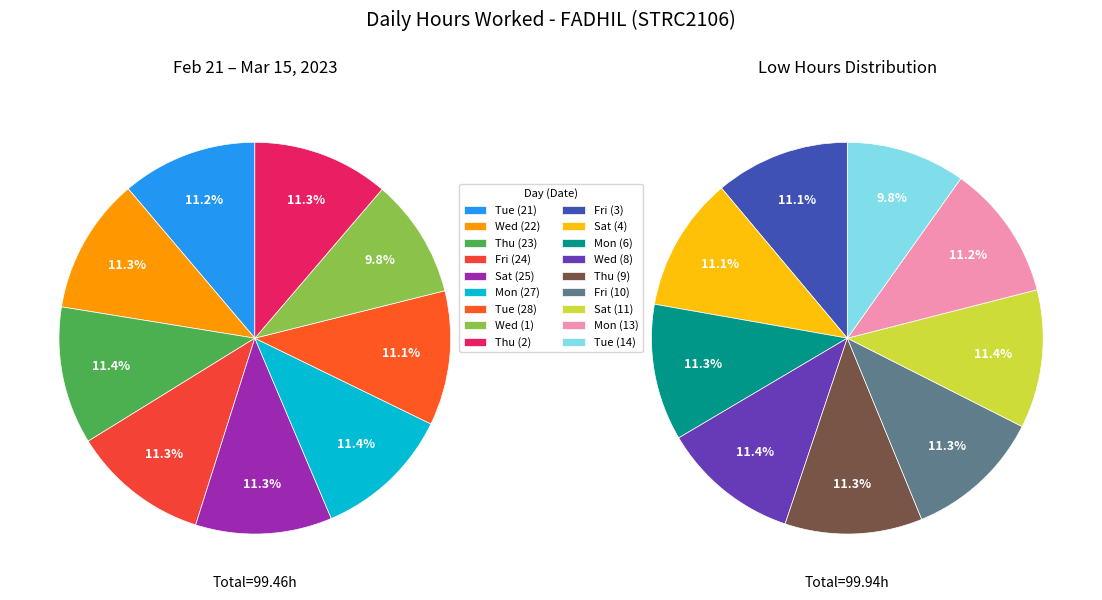

What is the change in value from Thu (23) to Thu (2)?

-0.1